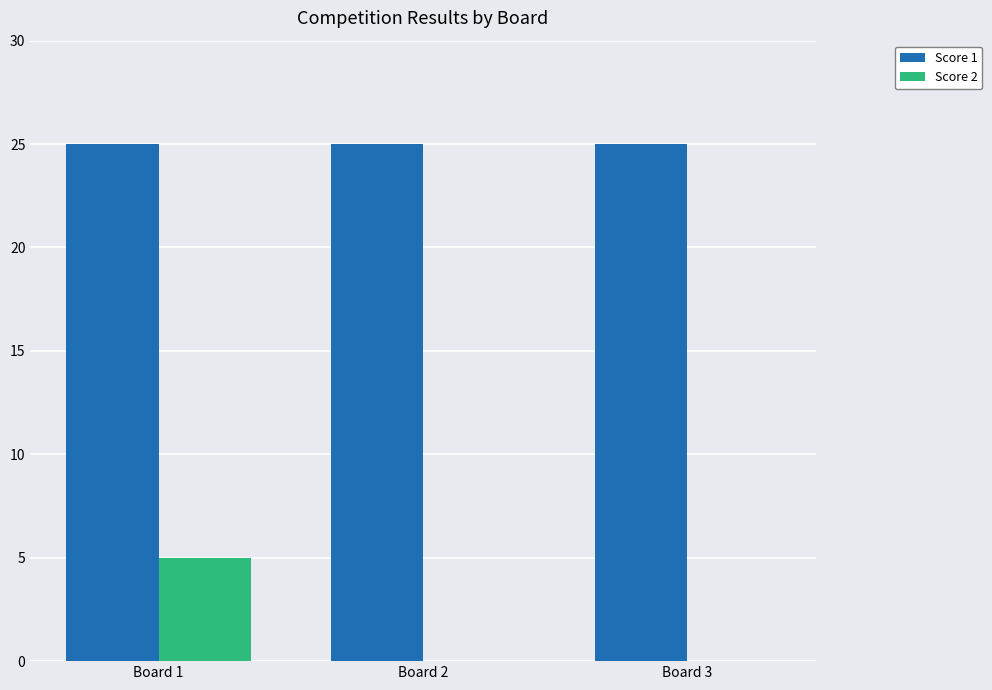

What is the highest value of the Score 2 series?

5